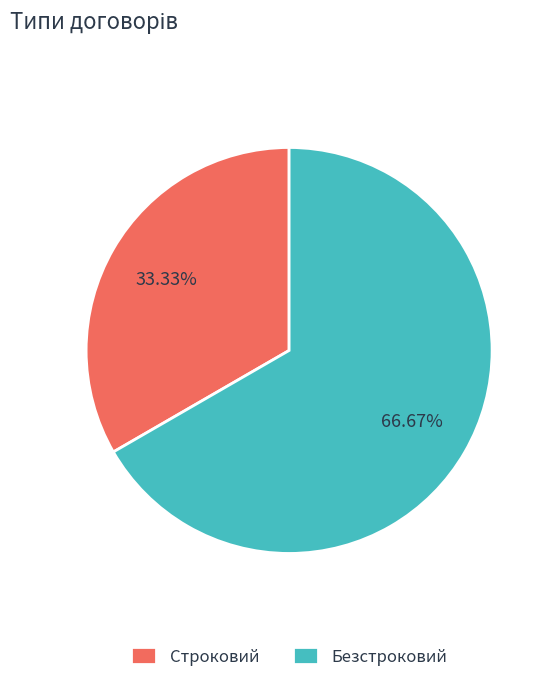

True or false: Строковий accounts for 33% of the total.

True